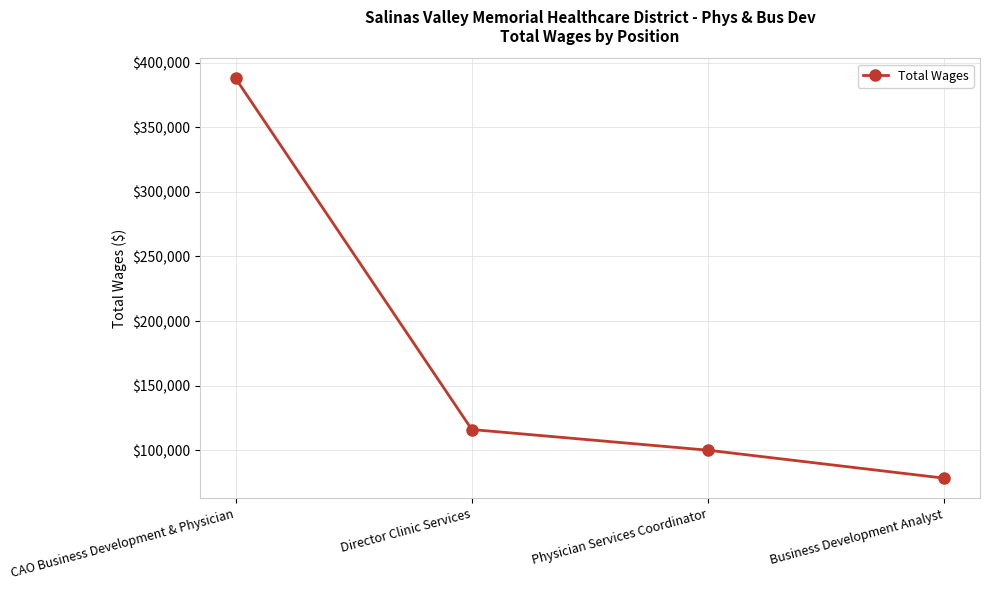

What is the value of the 3rd point from the left?

100016